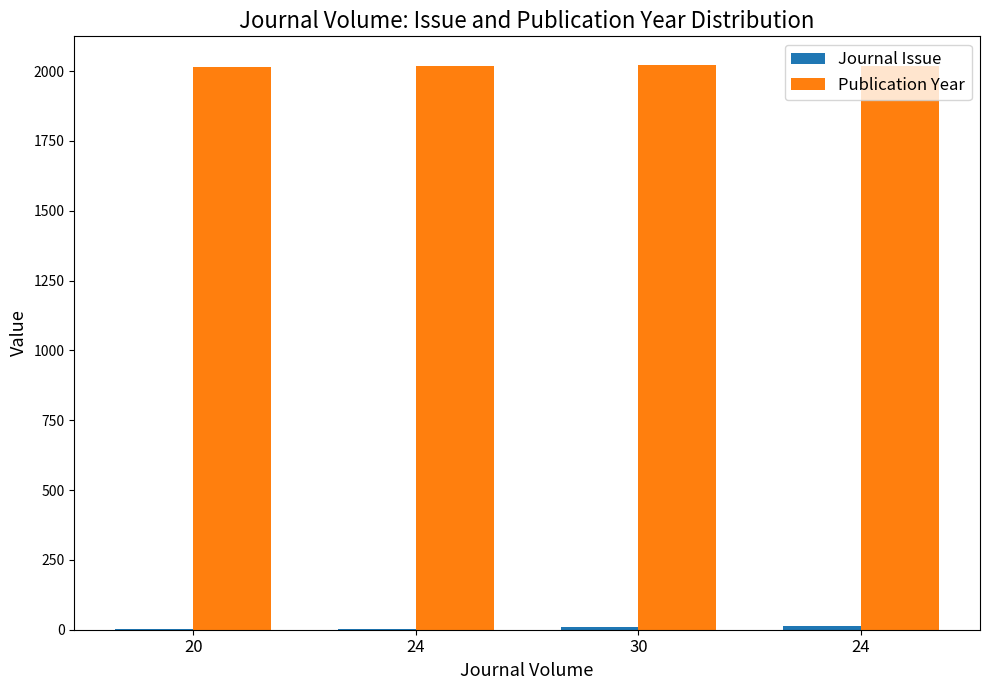

How many data points does each series have?

4